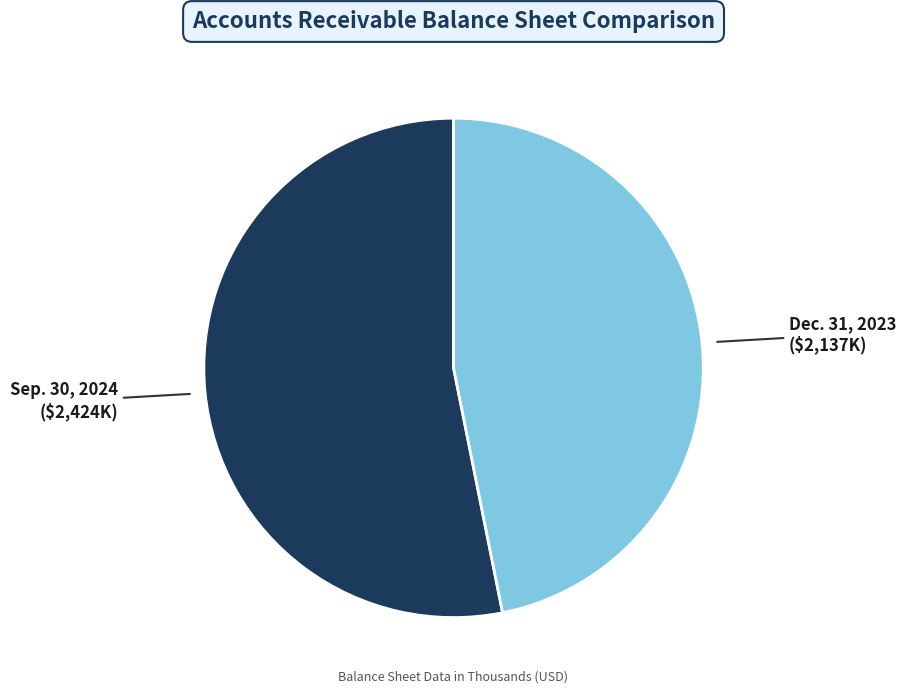

Does any single category account for the majority?

Yes